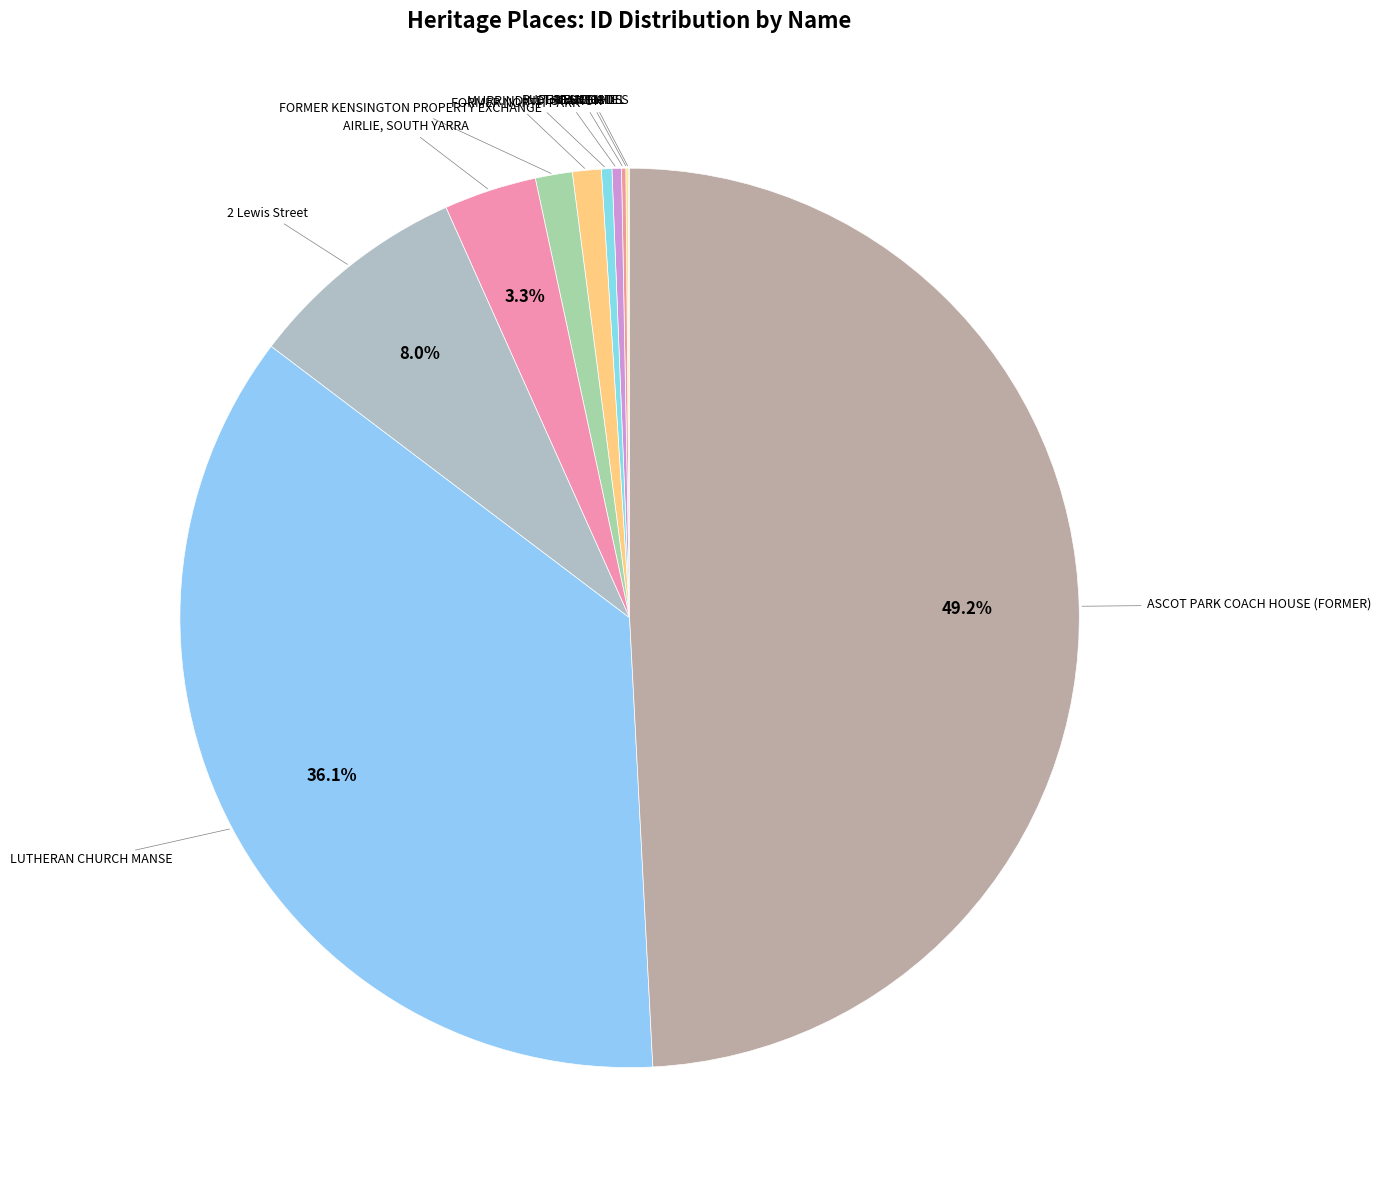

To the nearest percent, what is the average slice percentage?

9%